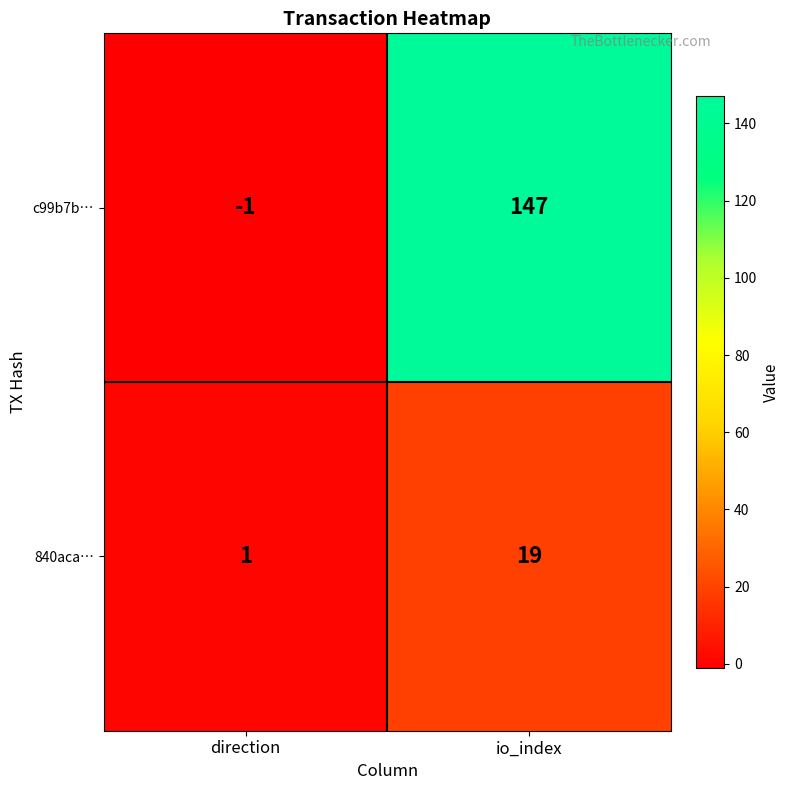

Reading left to right, transcribe all the data shown in this chart.

c99b7b…: direction=-1	io_index=147
840aca…: direction=1	io_index=19